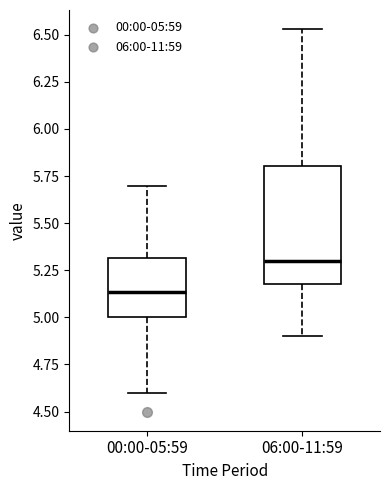

Reading left to right, transcribe this box plot: for each box, give where its median line is, the range the box spans, and where its two whiskers end, as read against the y-axis. The values are not printed on the chart, so give them approximately, as read against the axis.

00:00-05:59: median 5.15, box 5.00 to 5.30, whiskers 4.60 to 5.70
06:00-11:59: median 5.30, box 5.20 to 5.80, whiskers 4.90 to 6.55